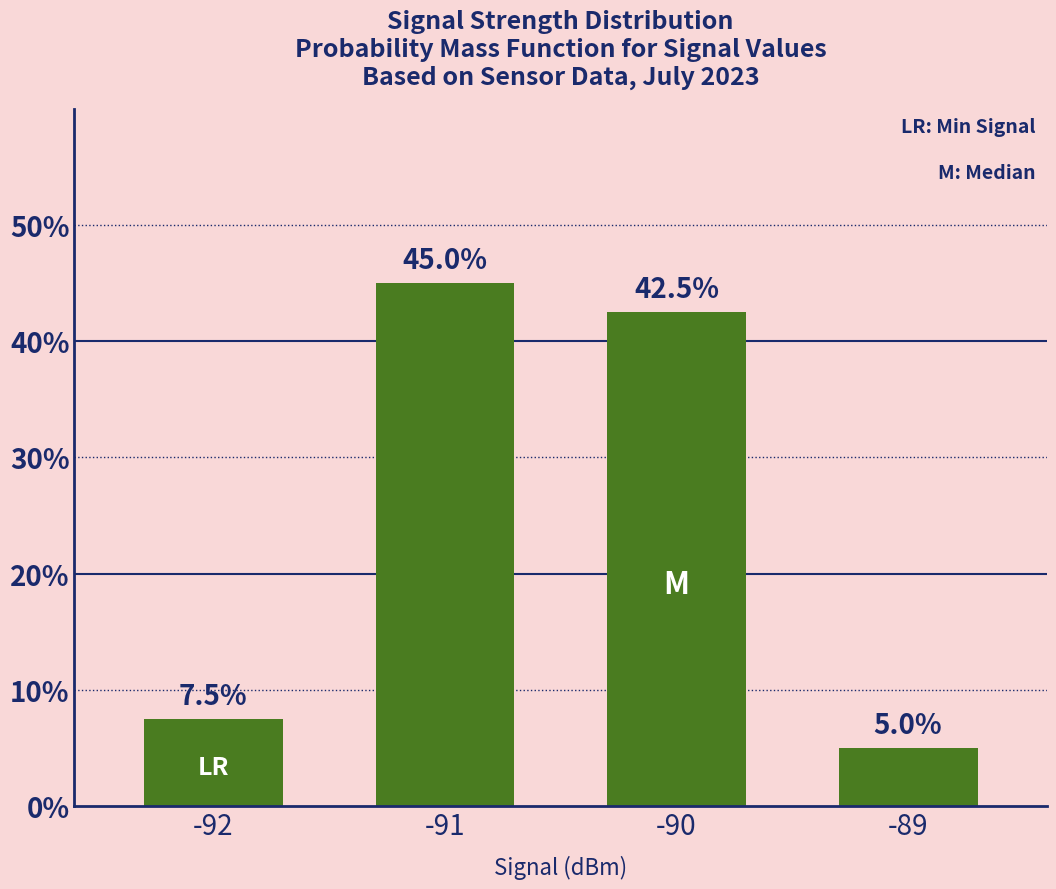

What is the difference between the second highest and second lowest values?

35.0